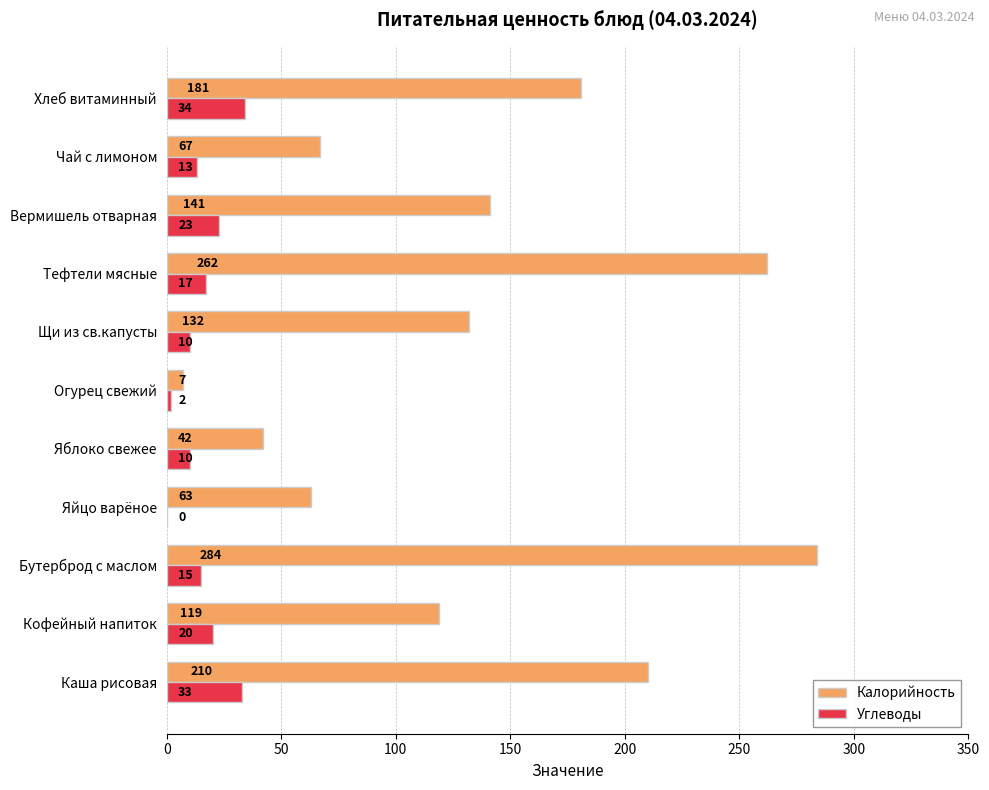

Between Бутерброд с маслом and Огурец свежий, which series saw the biggest shift?

Калорийность